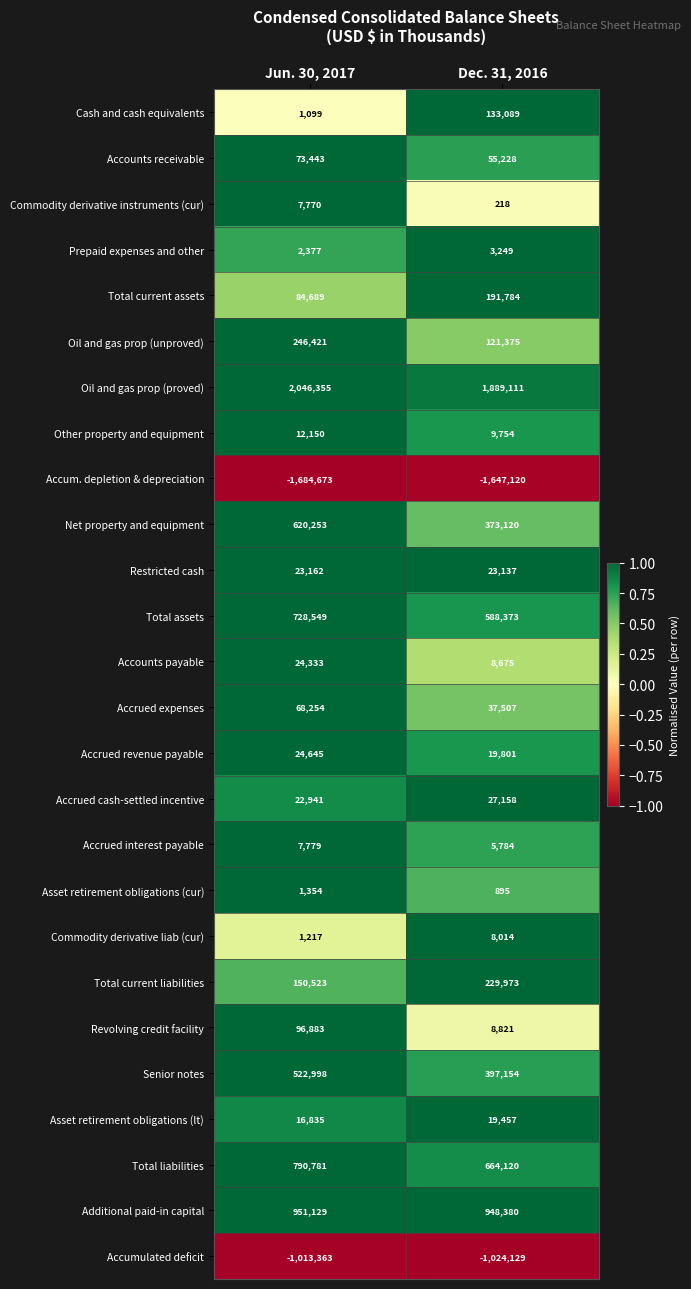

At how many categories does at least one series exceed 0?

2